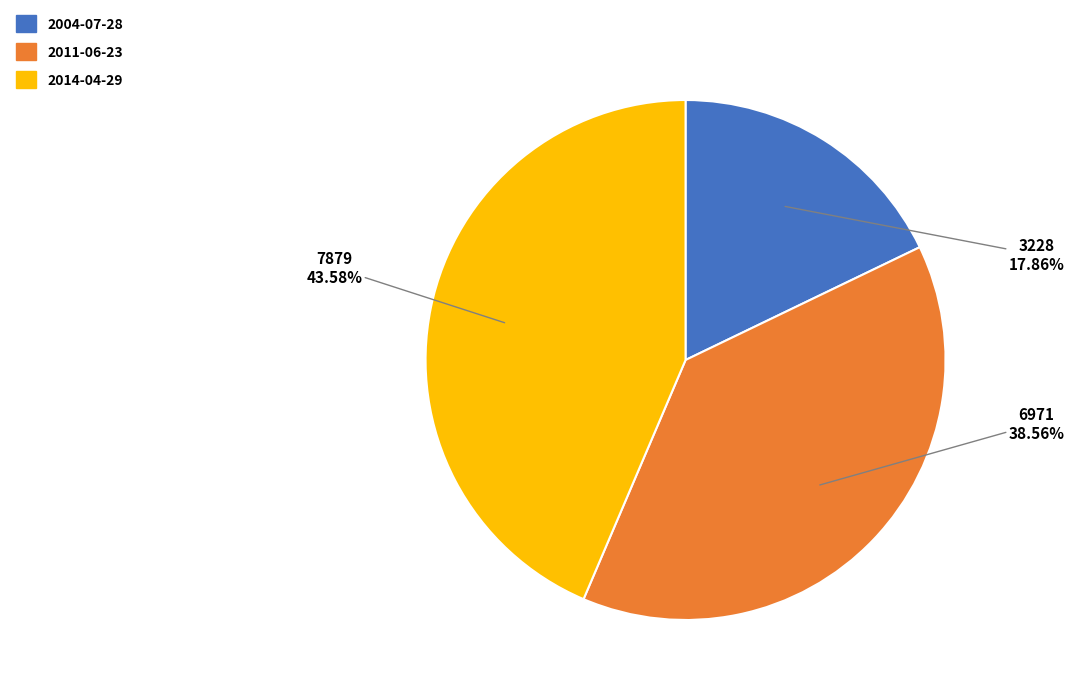

Is it true that 2011-06-23 is 49% of the pie?

False